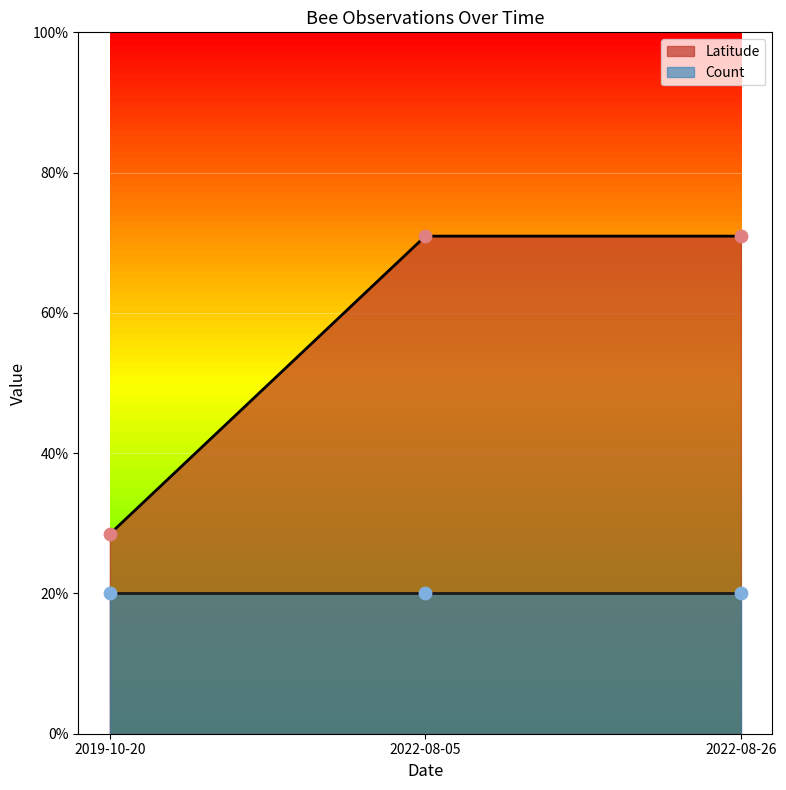

Which has a higher value, 2022-08-05 or 2022-08-26?

2022-08-05